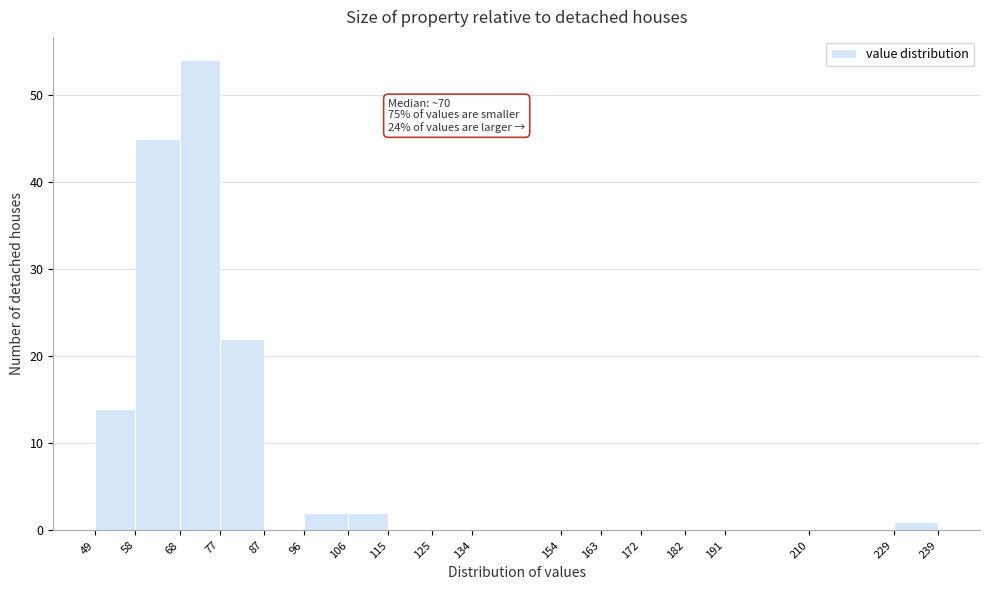

Over which range of the x-axis is the bar tallest?

68 to 77